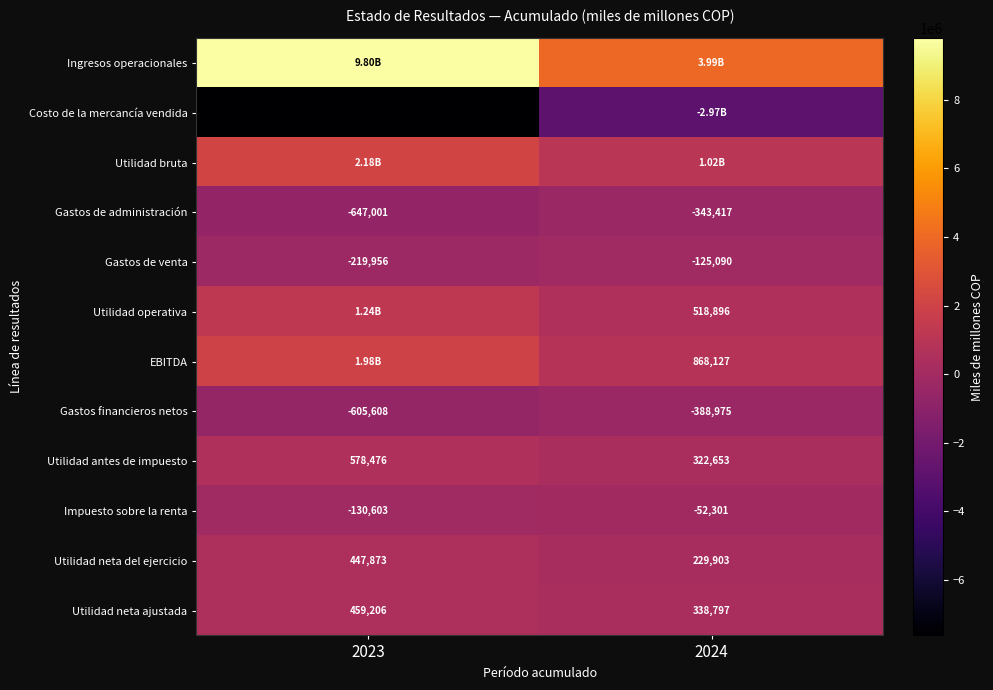

What is the difference between the Gastos de administración values at 2024 and 2023?

303584